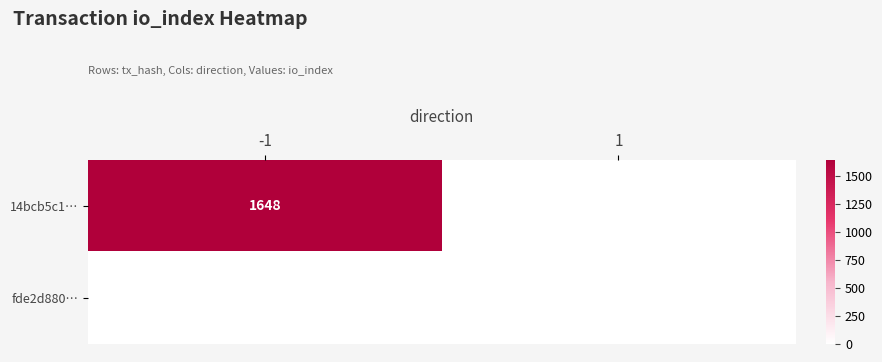

The value of 14bcb5c1… at -1 is 848. True or false?

False